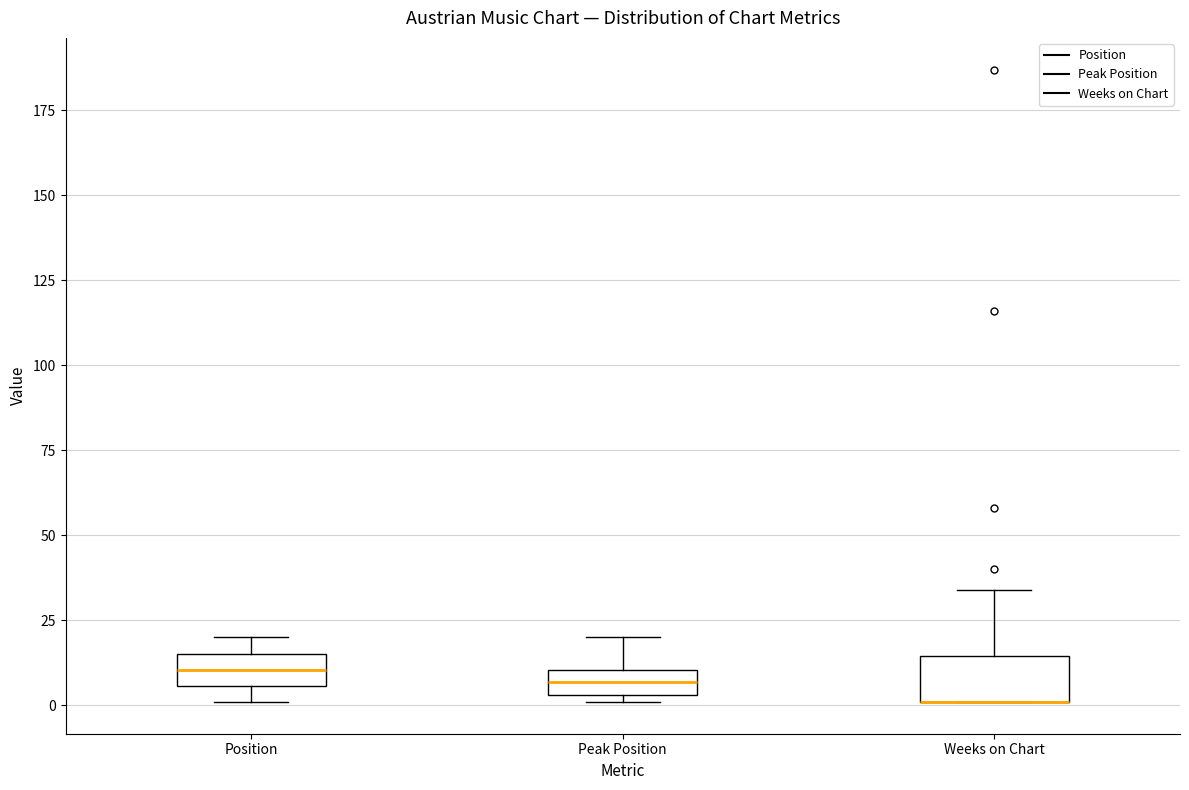

Reading left to right, read every box against the y-axis: the position of its median line, the range the box covers, and the ends of its whiskers. The values are not printed on the chart, so give them approximately, as read against the axis.

Position: median 10, box 5 to 15, whiskers 0 to 20
Peak Position: median 5 (inside the box), box 5 to 10, whiskers 0 to 20
Weeks on Chart: median 0 (drawn on the box's lower edge), box 0 to 15, whiskers 0 to 35